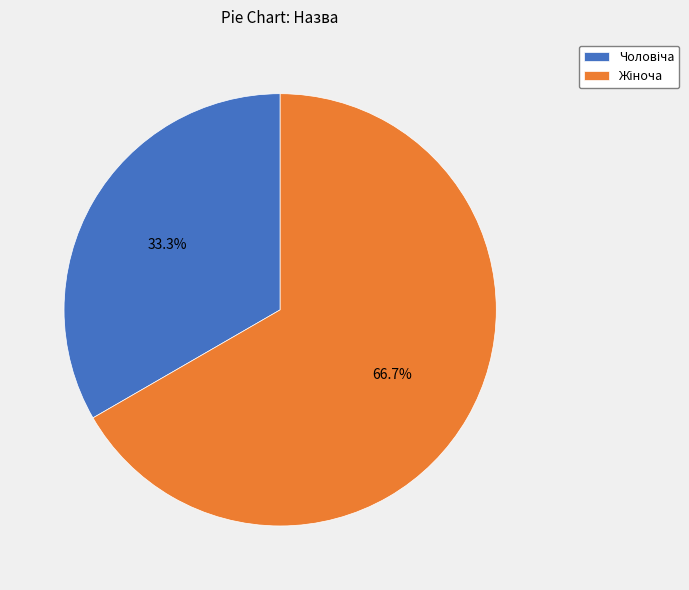

To the nearest percent, what is the difference between the largest and smallest slice percentages?

33%